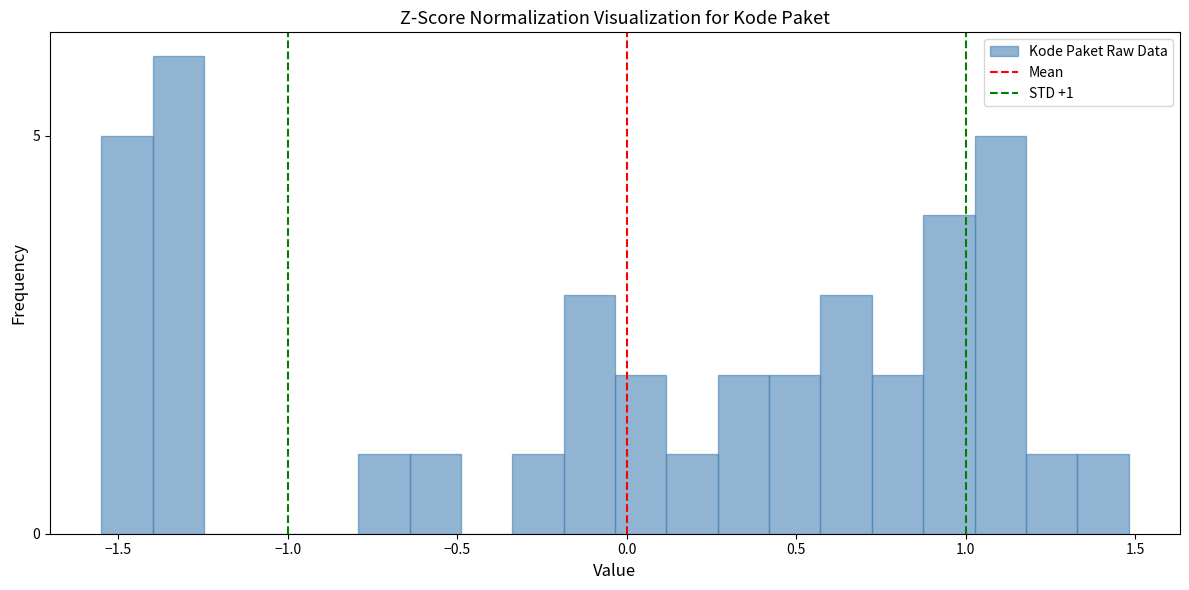

Around what value on the x-axis is the tallest bar? Give the approximate position of its centre, as read against the axis.

-1.30